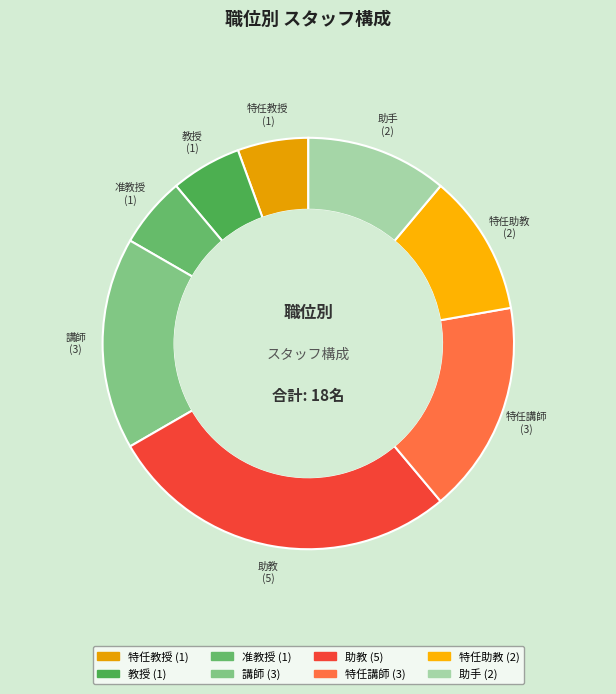

Which slice is the largest?

助教